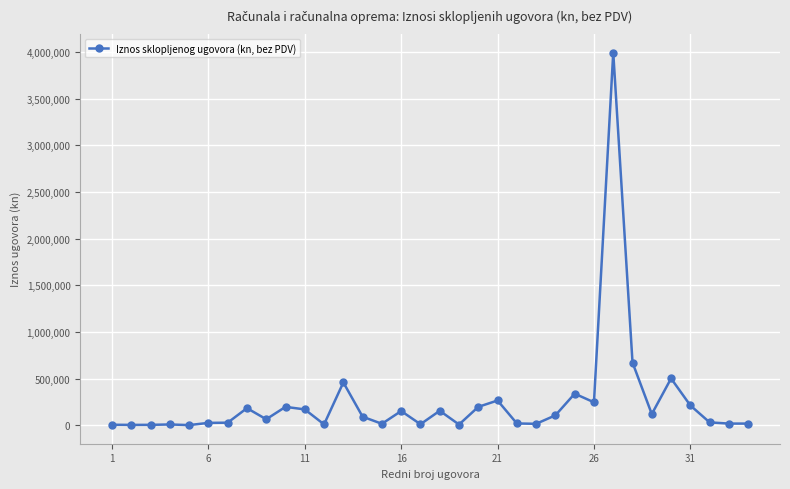

True or false: the data has more than 0 interior local peaks.

True